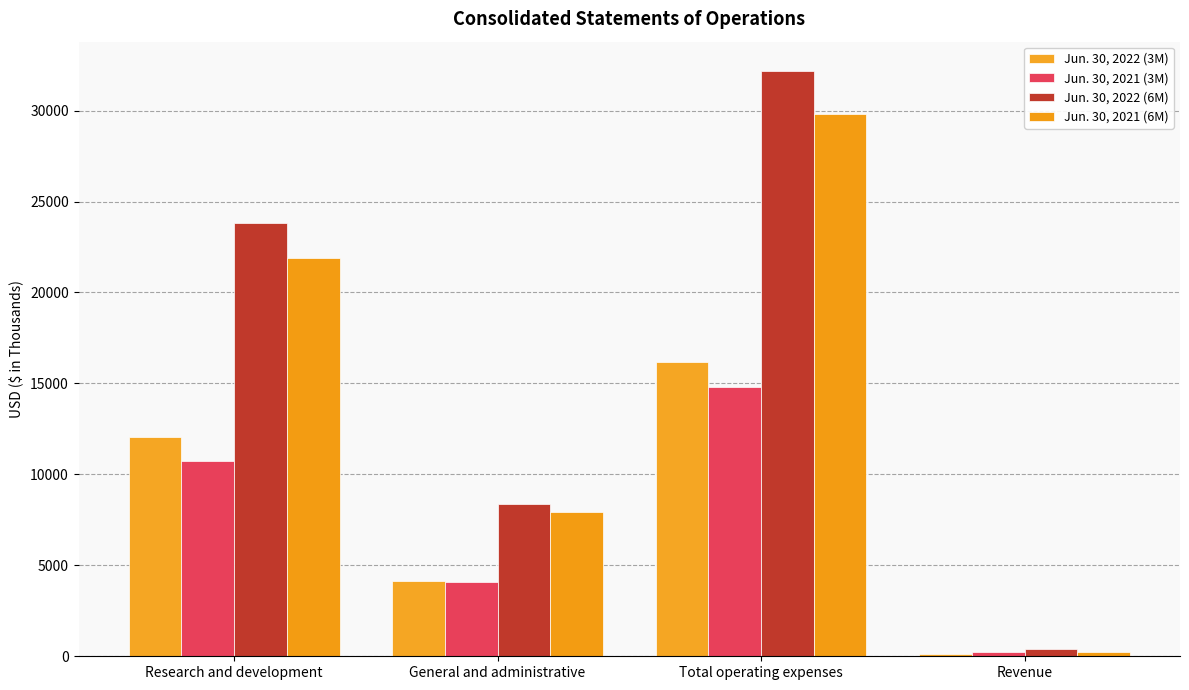

The Jun. 30, 2021 (3M) series shows 21217 at Total operating expenses. True or false?

False